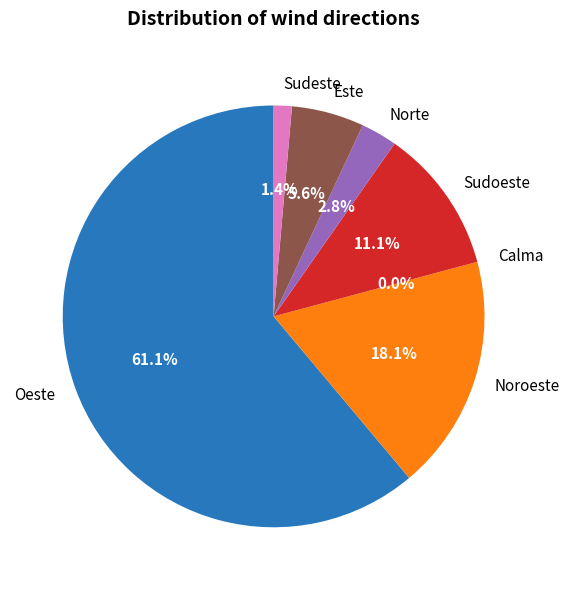

Which category has the smallest portion of the pie?

Calma